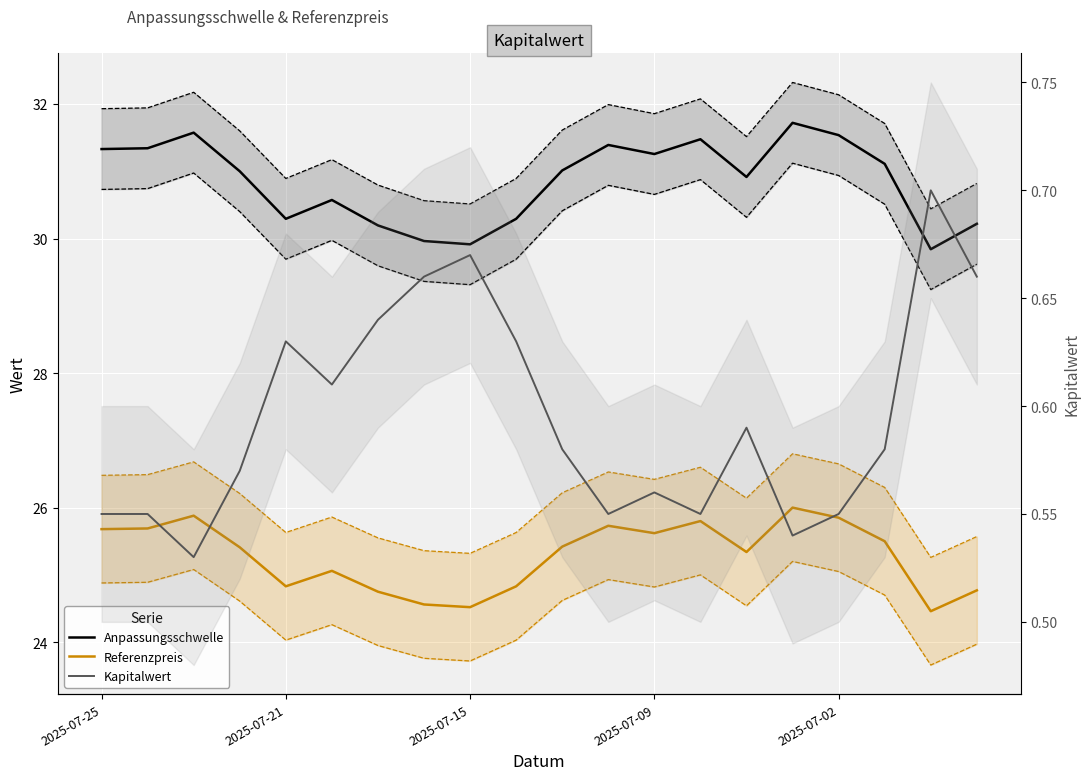

How many lines are shown in the chart?

3